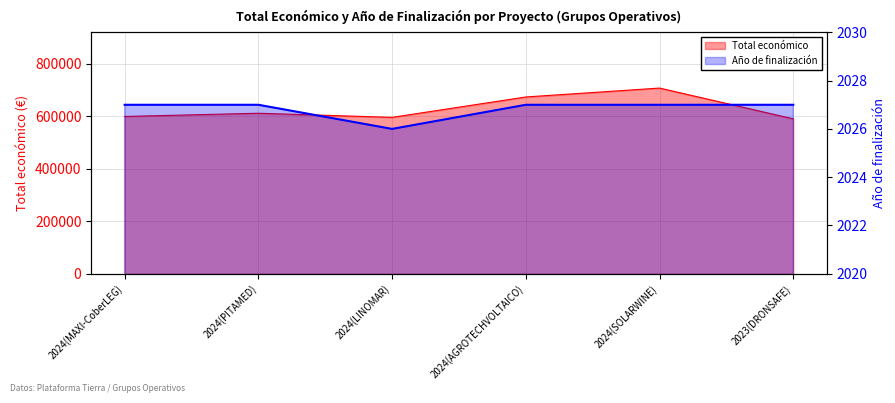

What is the value of the Año de finalización point at the 1st from the left?

2027